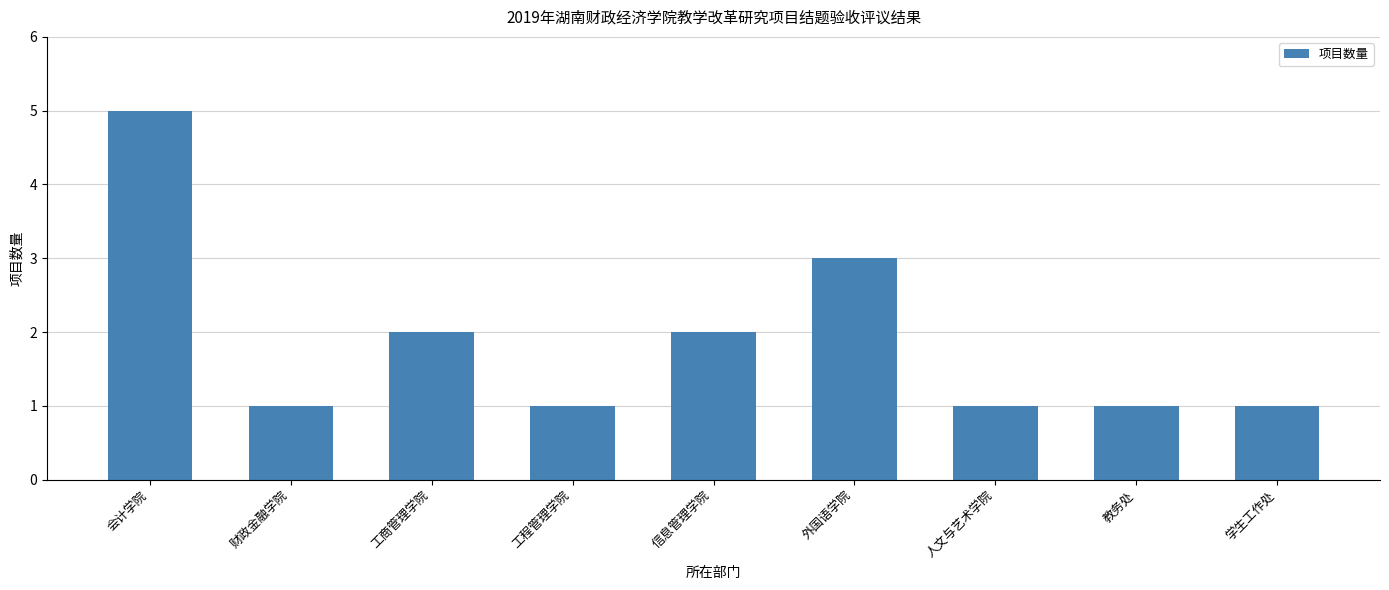

Is it true that the value at 外国语学院 is 5?

False